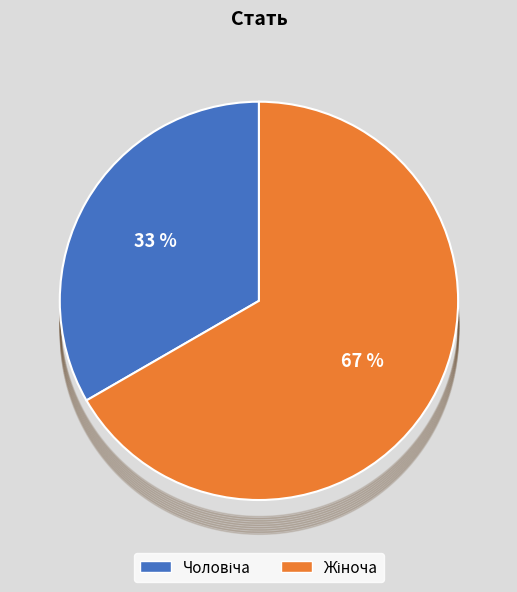

To the nearest percent, what is the average slice percentage?

50%